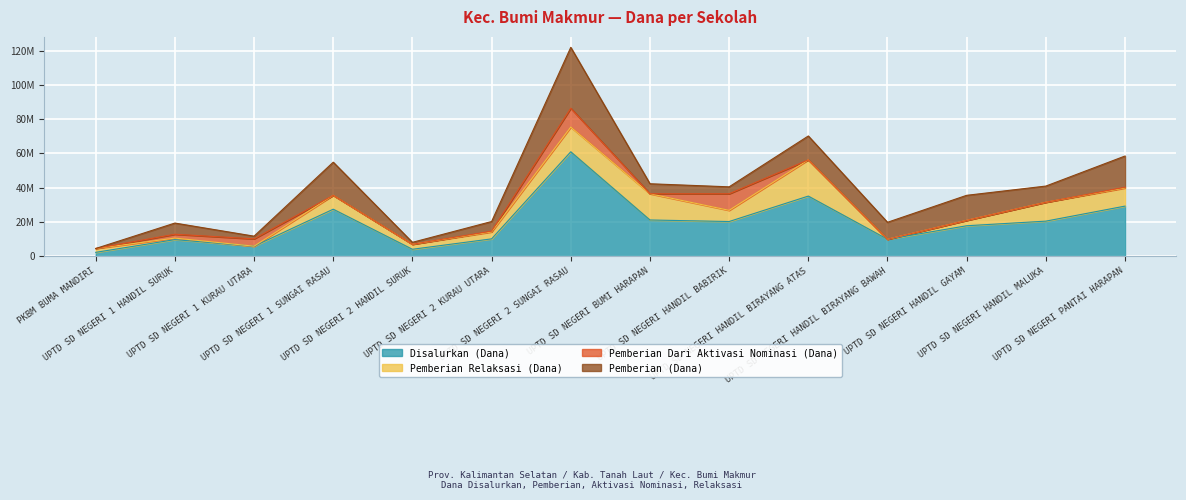

How many categories are shown in the chart?

14